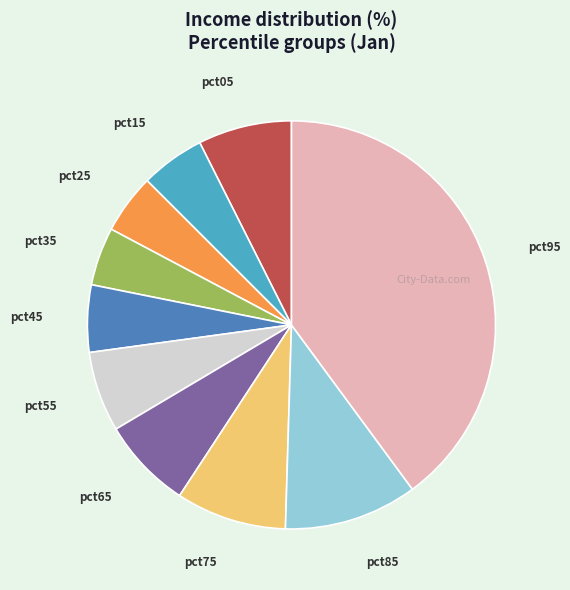

Is there a majority slice in this chart?

No